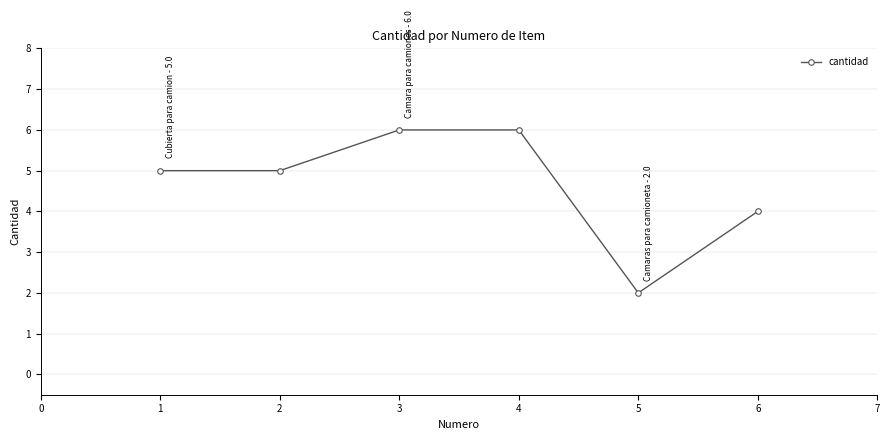

What is the value of the 1st point from the left?

5